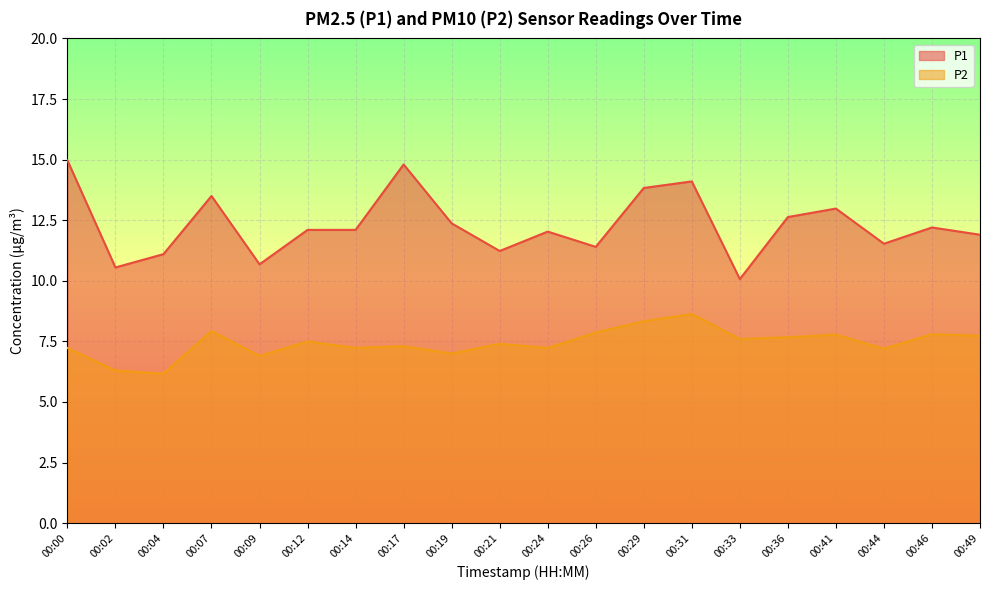

Which category has the highest value in the P2 series?

00:31